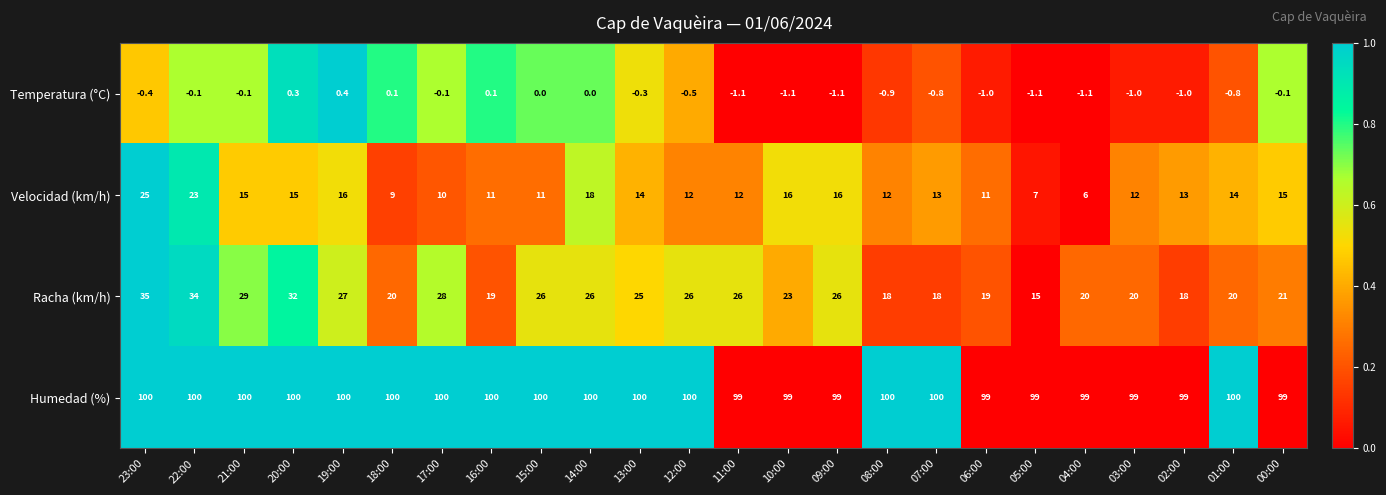

Is it true that Velocidad (km/h) equals 7.0 at 05:00?

True